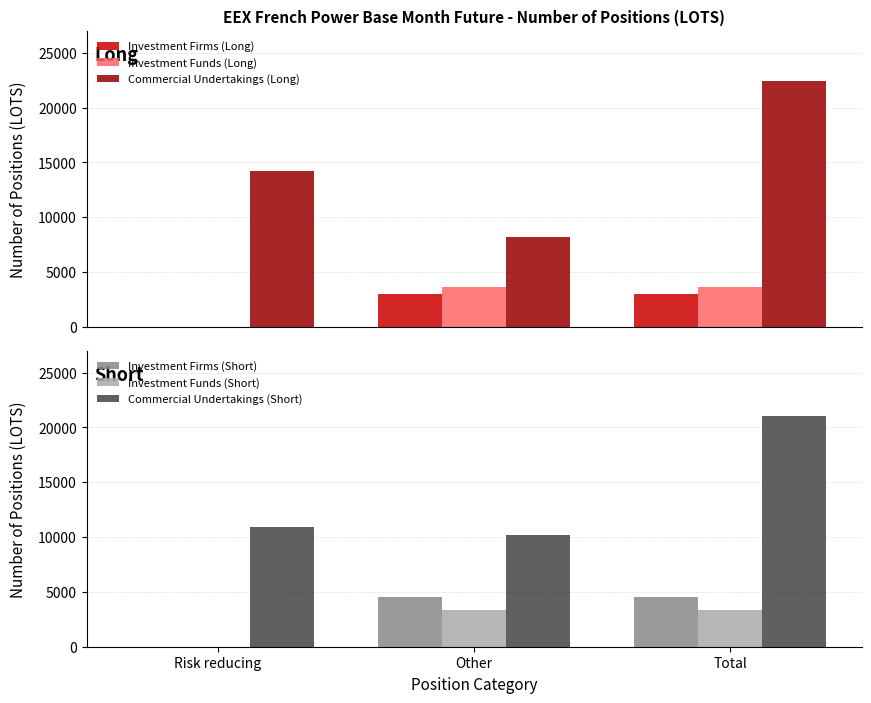

What is the greatest value displayed?

22401.1